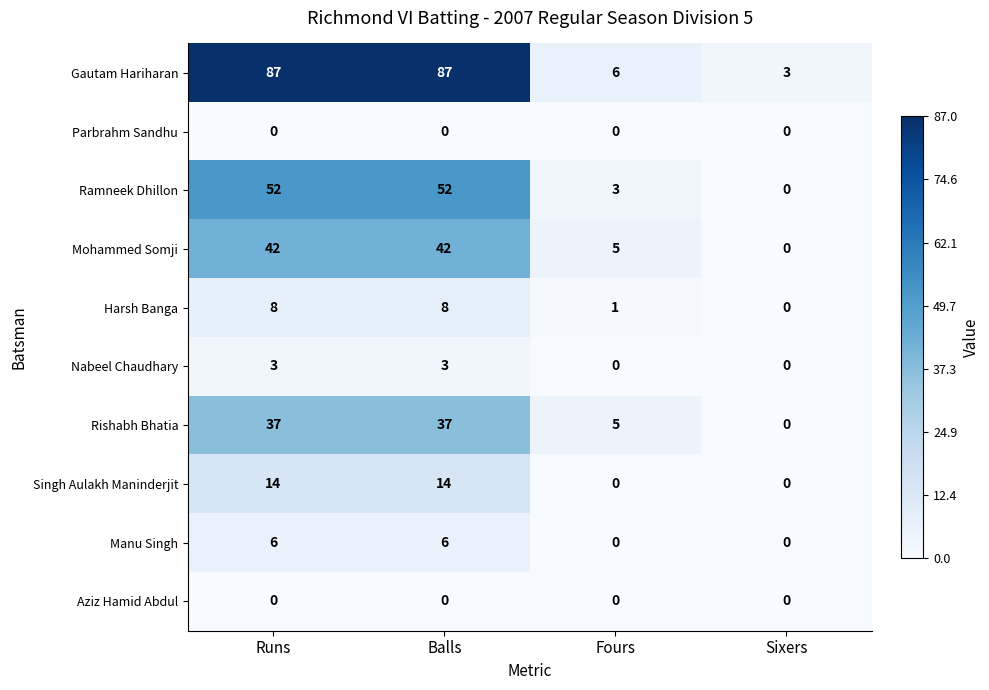

How many series are shown in this chart?

10